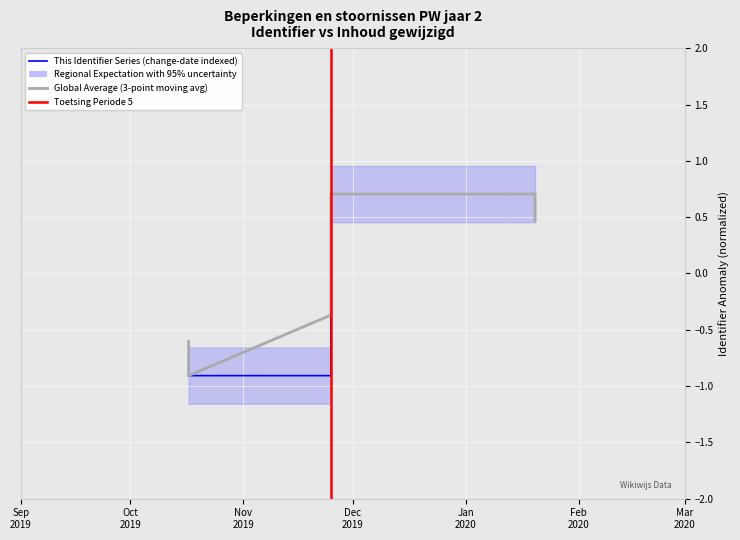

Read the value at 2020-01-20.

0.7